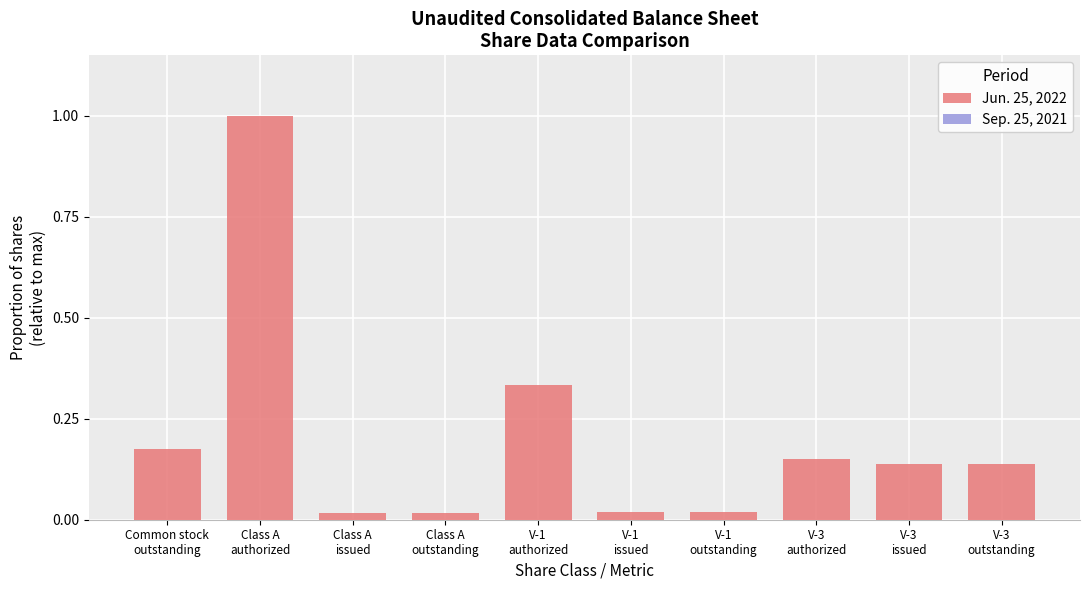

What is the difference between the maximum and second lowest values?

1.0